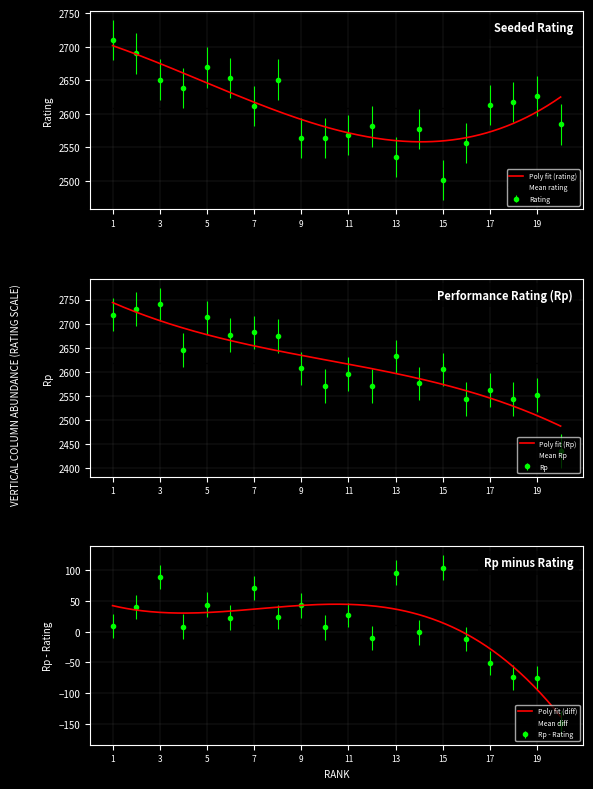

Count the number of categories in the chart.

20